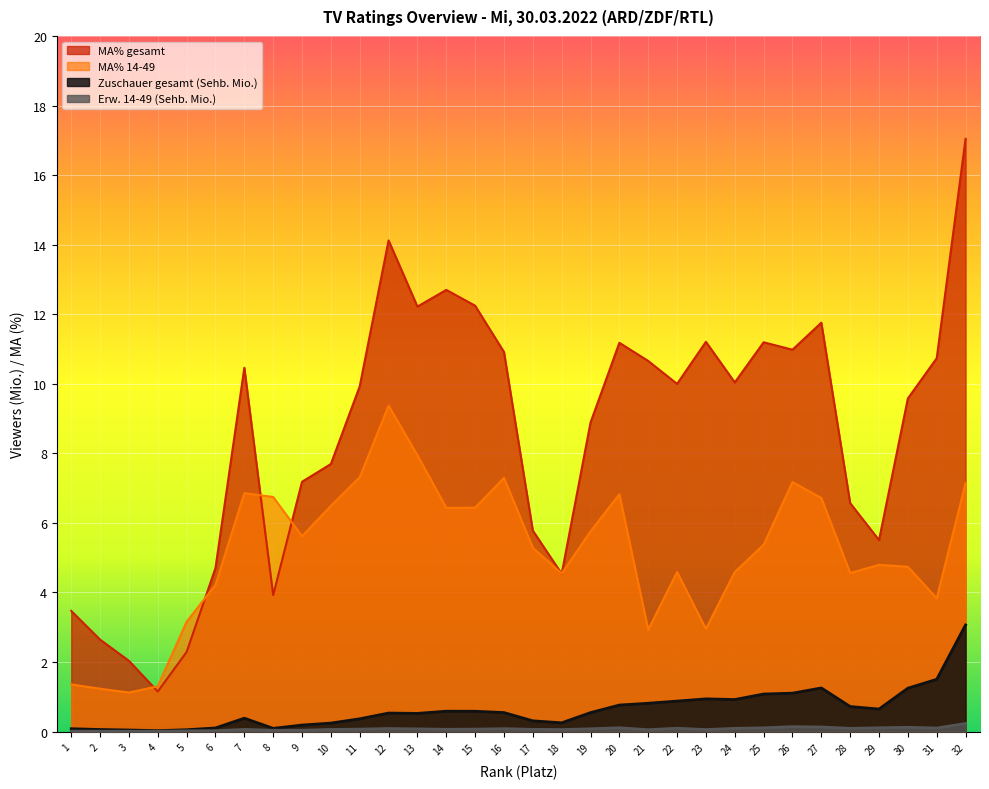

How many values in the MA% gesamt series exceed 9?

18